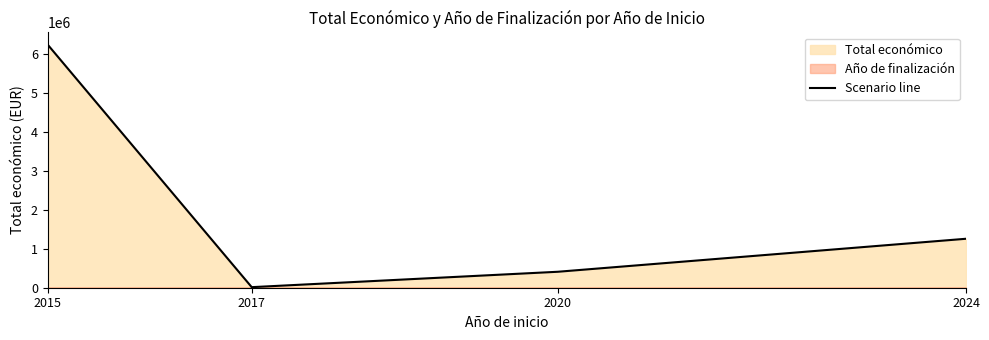

What is the value of the 3rd point from the left?

410154